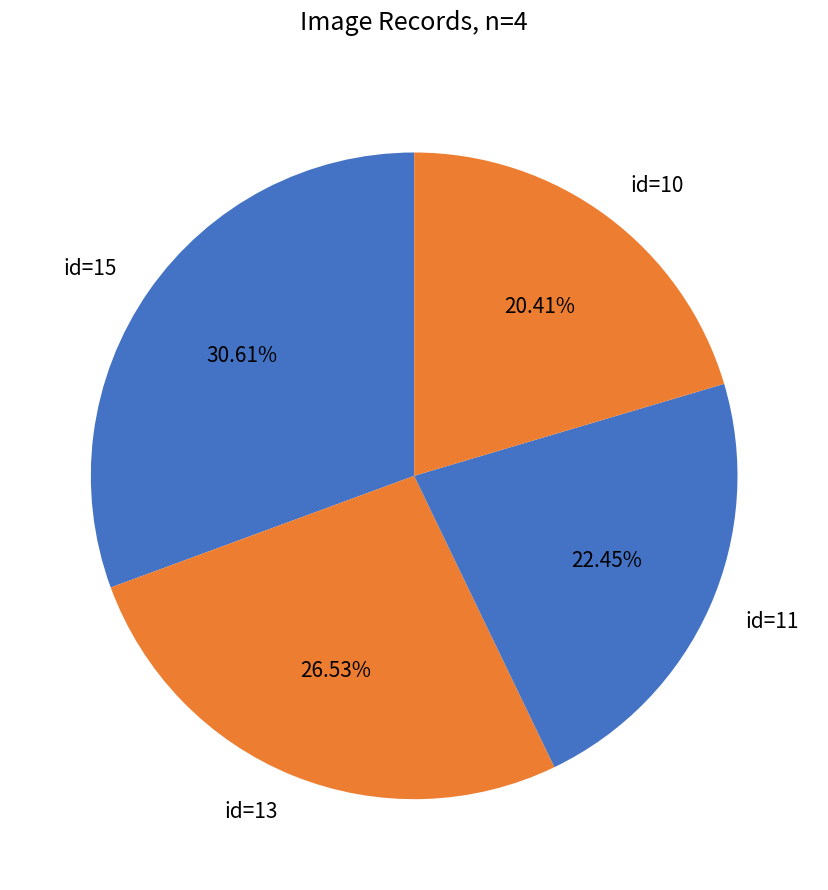

Do id=11 and id=10 together represent more than half of the pie?

No